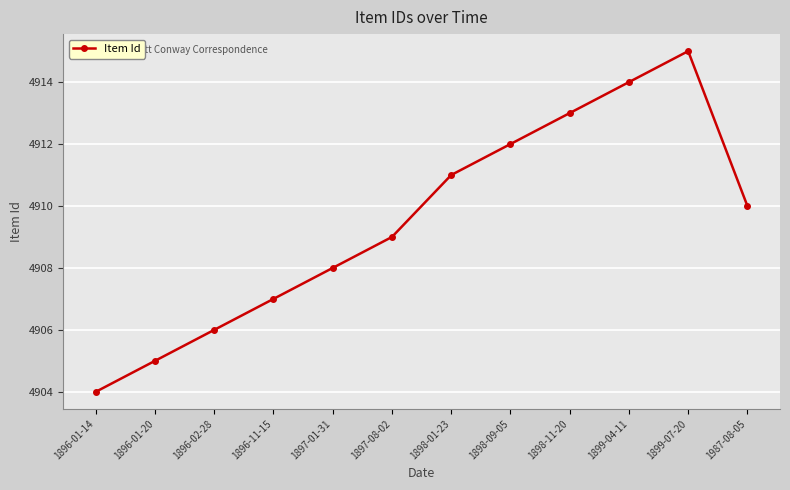

At which category does the chart reach its peak across all series?

1899-07-20